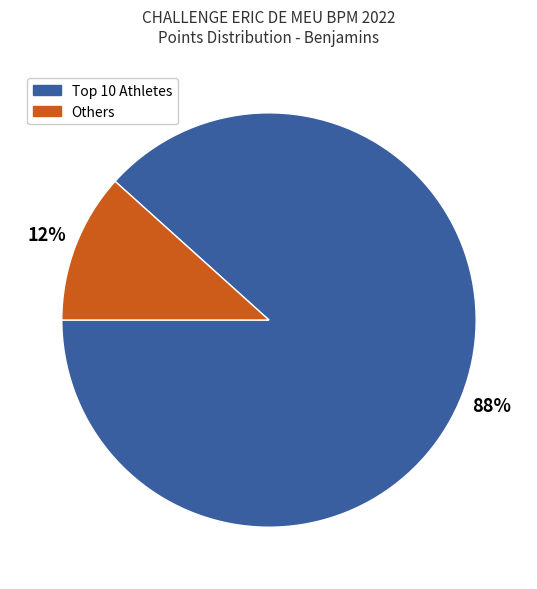

To the nearest percent, what is the average slice percentage?

50%